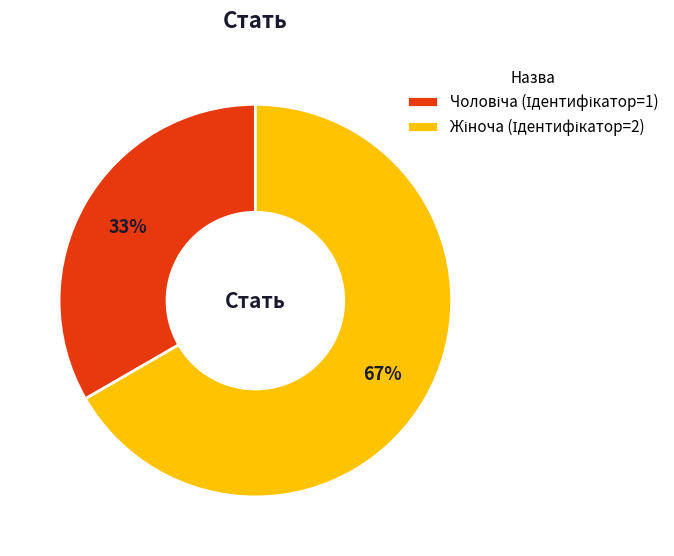

Is there a majority slice in this chart?

Yes